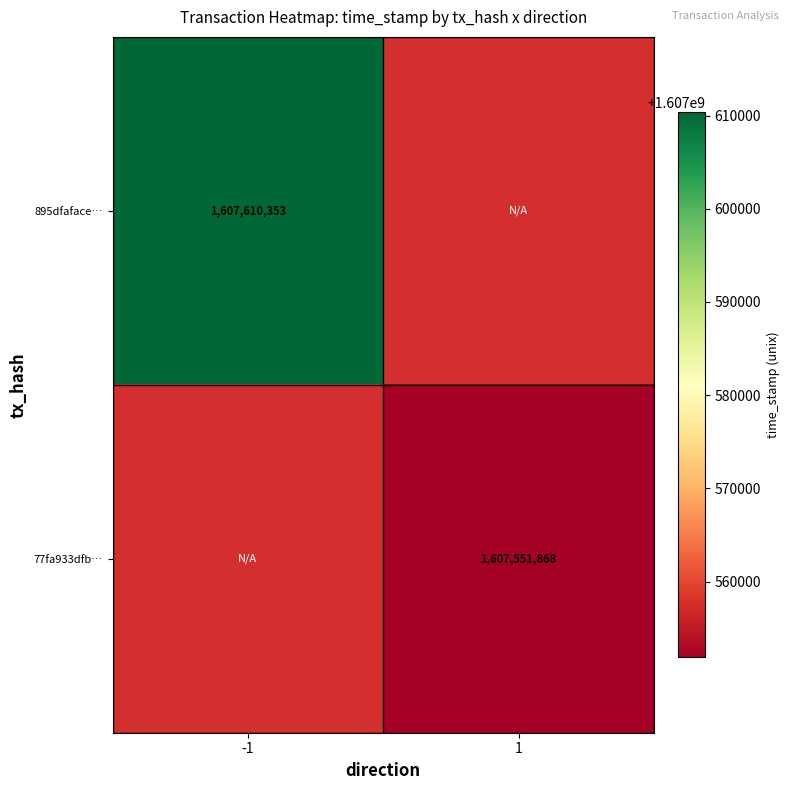

The 895dfaface… series shows 589812750 at -1. True or false?

False